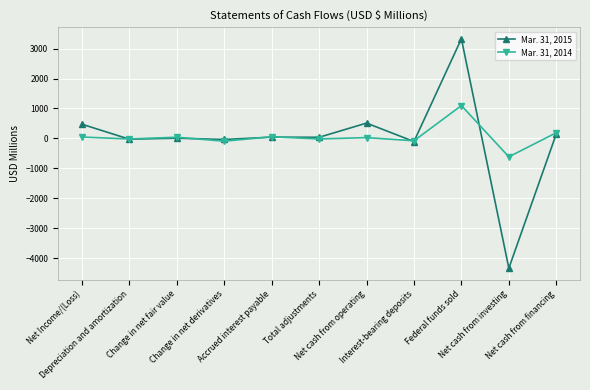

What is the minimum value shown in the chart?

-4340